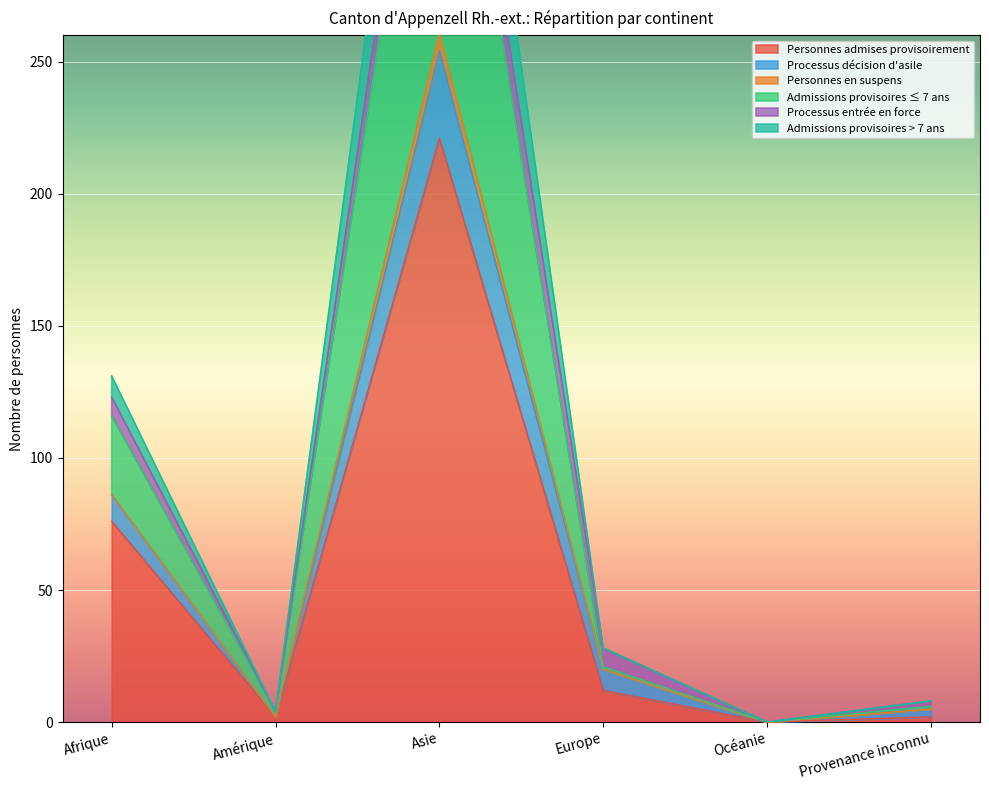

True or false: Personnes admises provisoirement and Admissions provisoires ≤ 7 ans cross at least once.

False